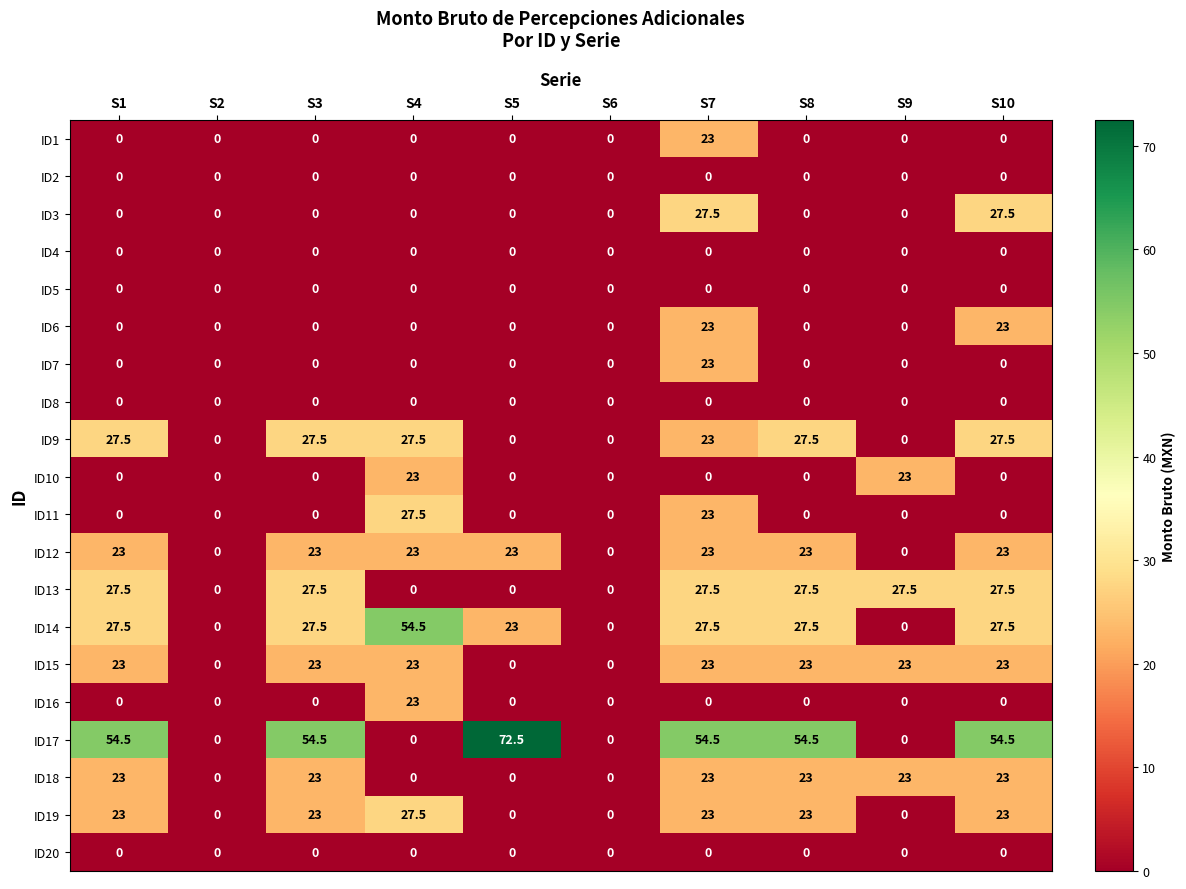

Which series has the largest total across all categories?

ID17